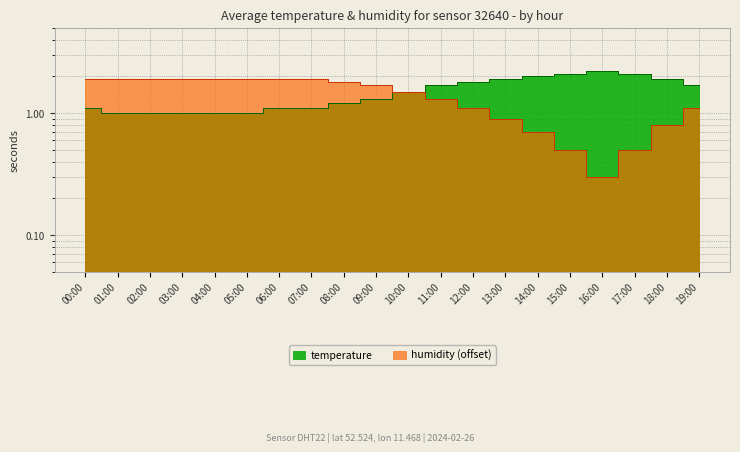

What are all the series names shown in the legend?

temperature, humidity